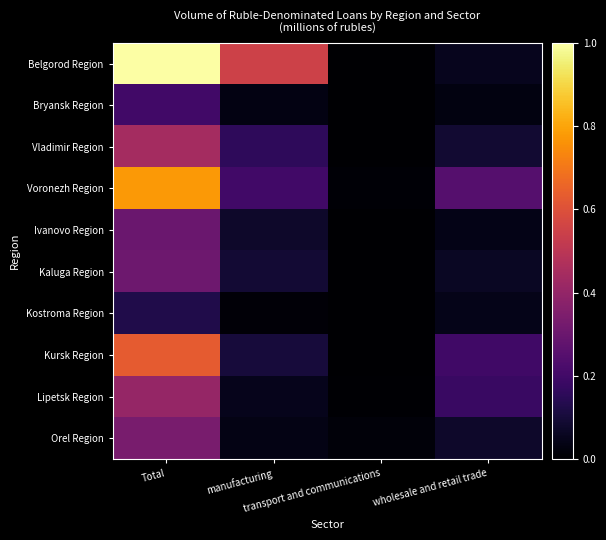

What is the spread (max minus min) of values at Total?

0.9